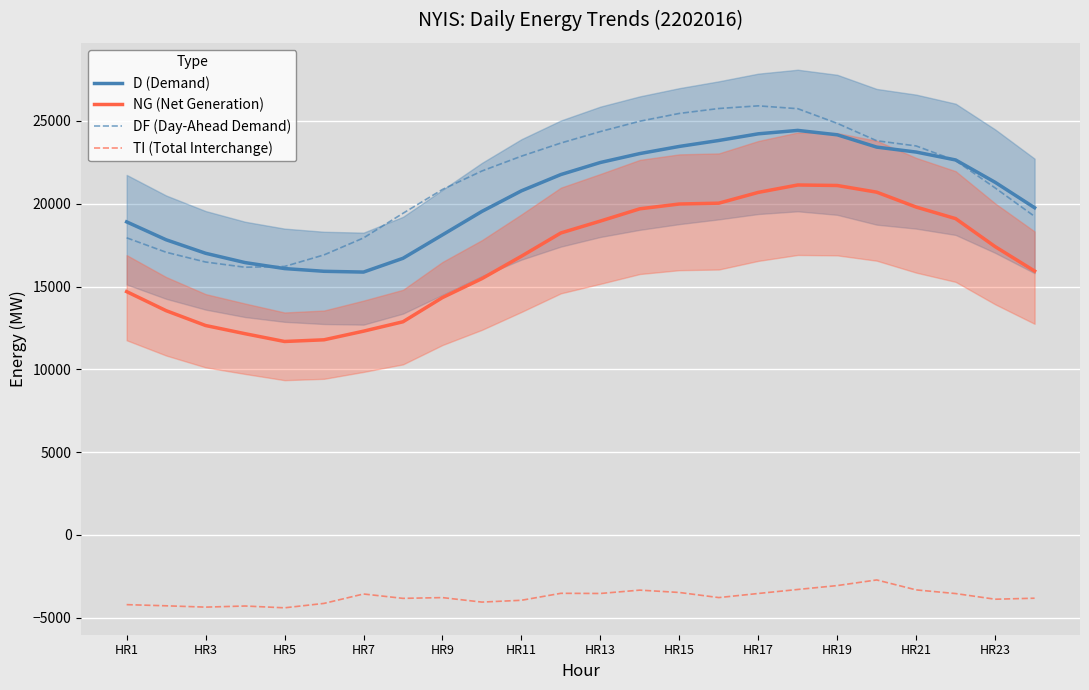

Is the value of TI (Total Interchange) at HR21 greater than the value of DF (Day-Ahead Demand) at HR17?

No